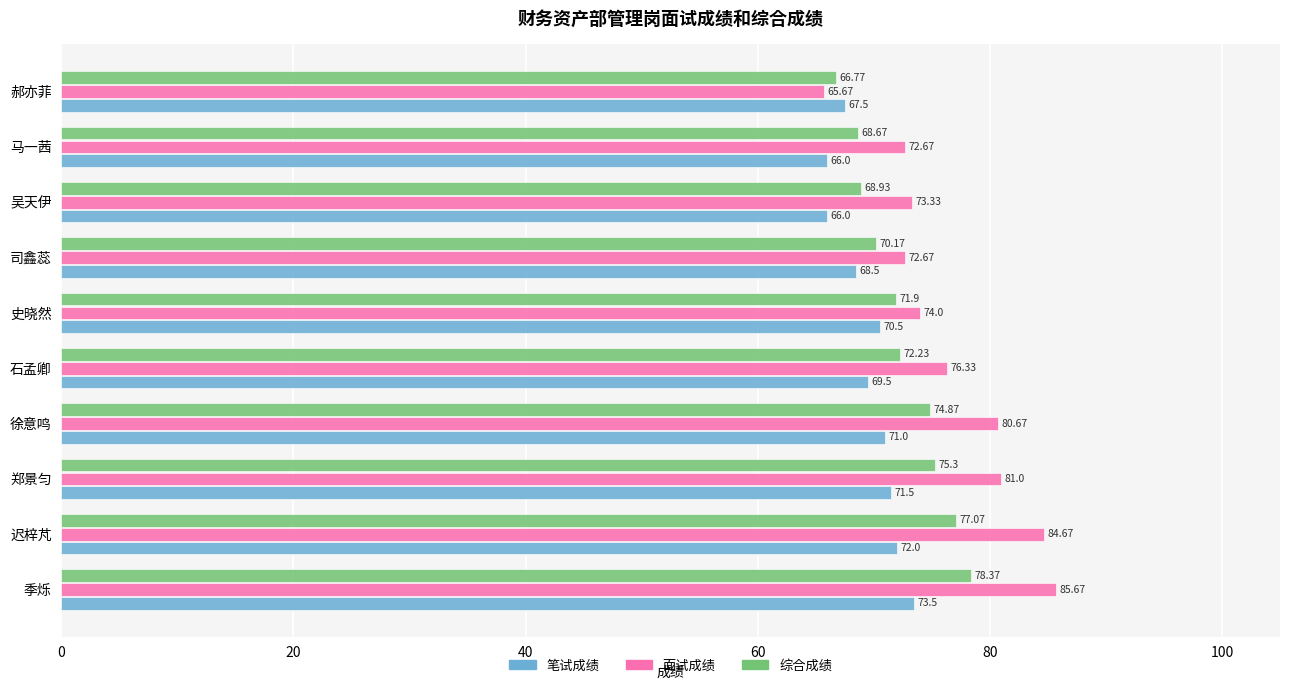

Which category has the lowest value in the 综合成绩 series?

郝亦菲